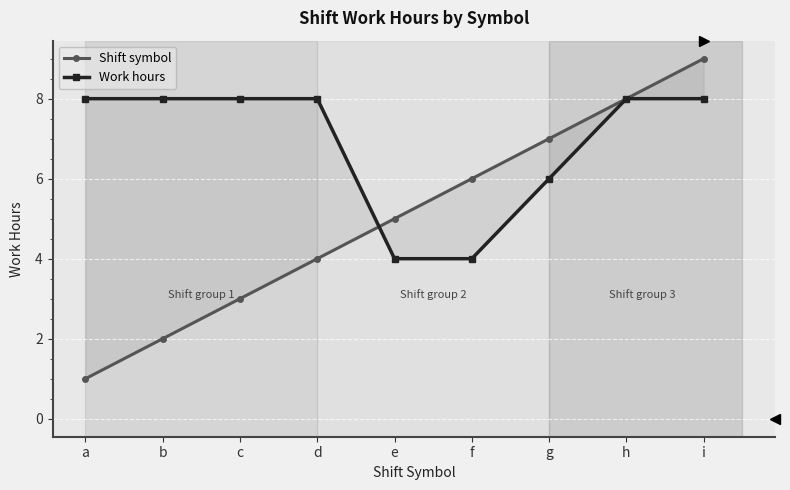

Which series ends up on top after the final intersection of Work hours and Shift symbol?

Shift symbol